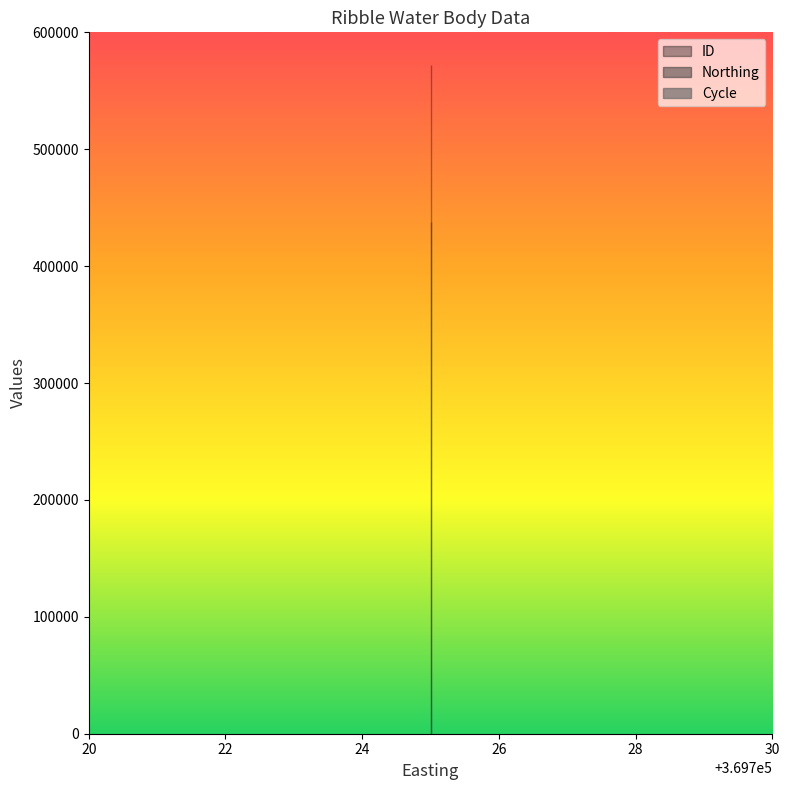

Which series has the largest total across all categories?

ID